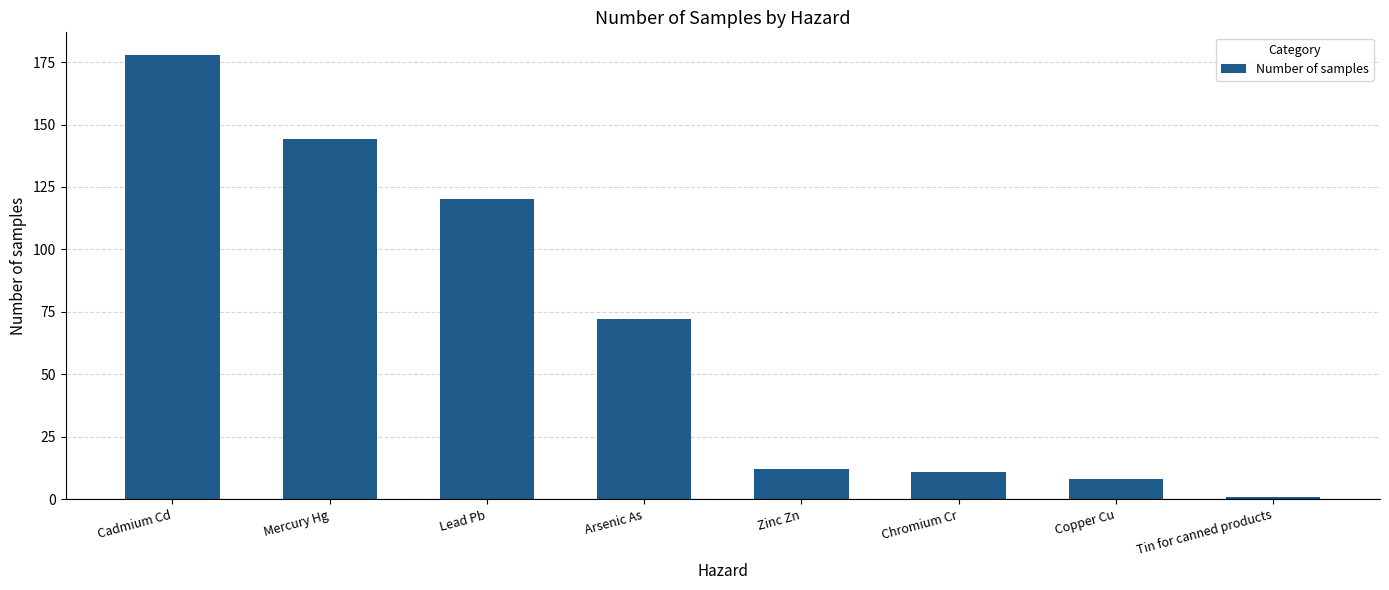

What is the label of the 2nd bar from the right?

Copper Cu